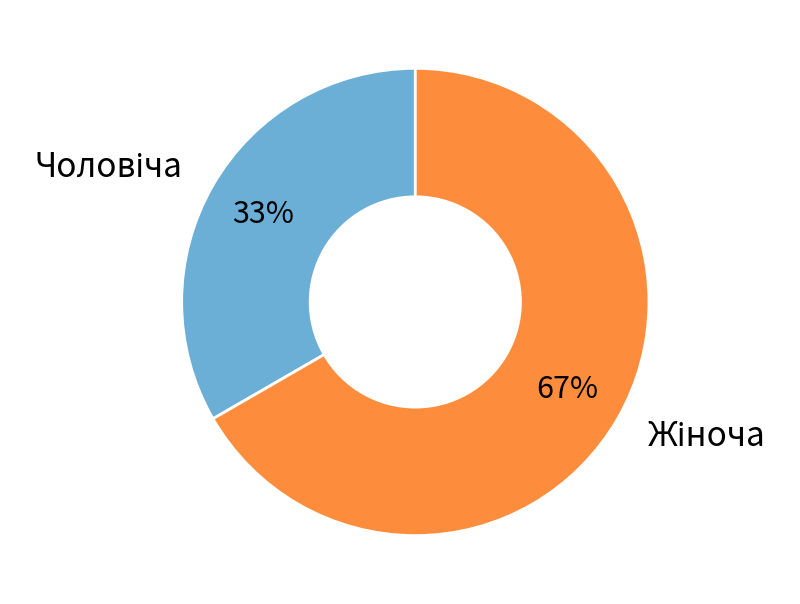

To the nearest percent, what is the average slice percentage?

50%